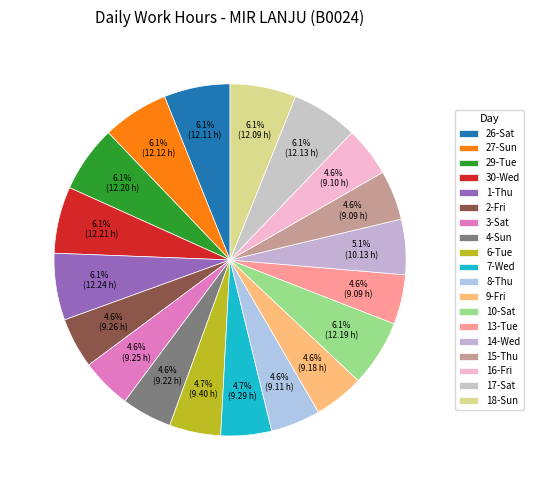

The 14-Wed slice represents 11% of the pie. True or false?

False